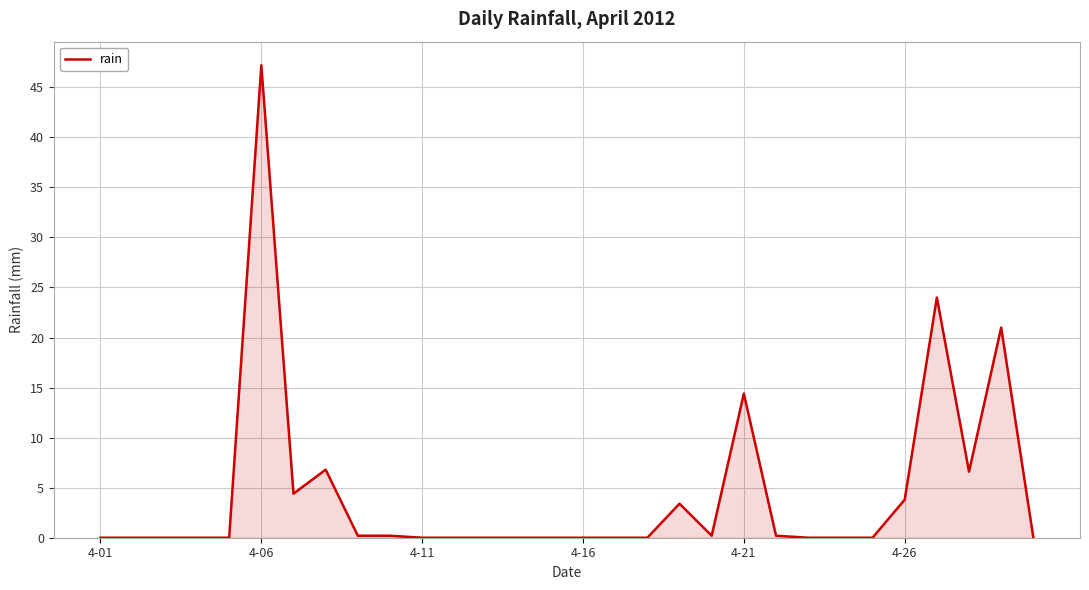

What is the greatest value displayed?

47.2